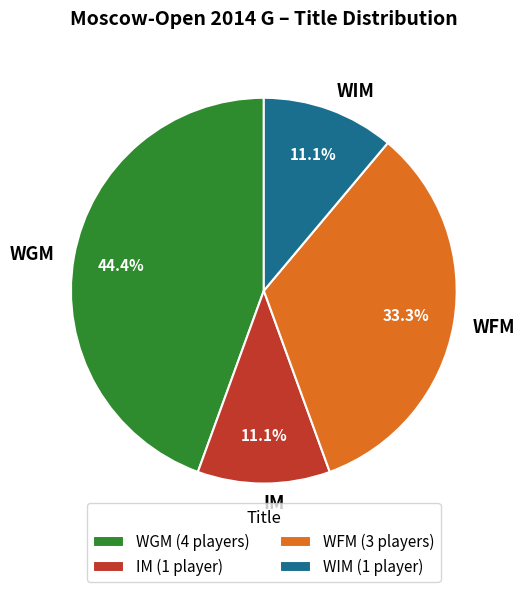

Does IM represent more than half of the total?

No